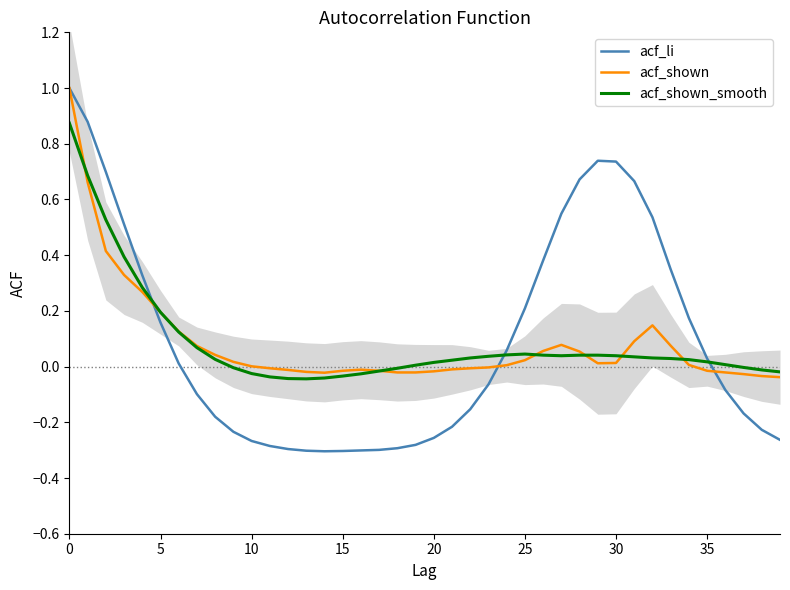

The acf_li series shows -0.4 at 15. True or false?

False